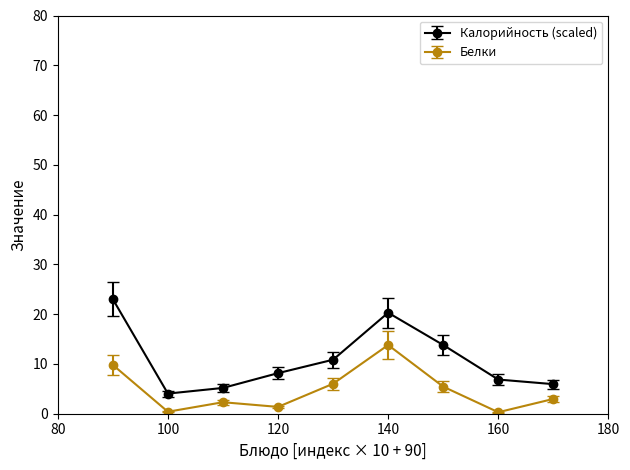

Which series has the largest range (max minus min)?

Калорийность (scaled)